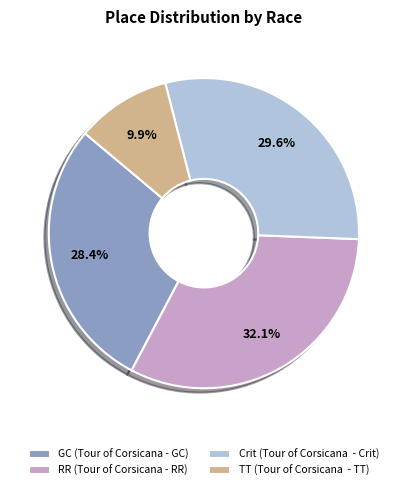

Which category has the biggest portion of the pie?

RR (Tour of Corsicana - RR)